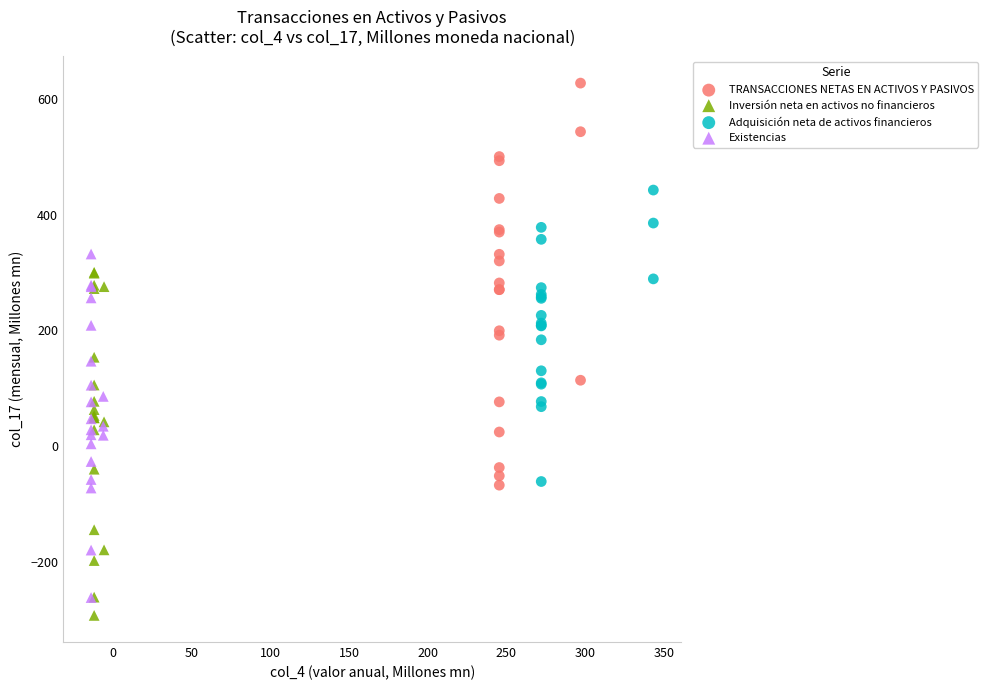

Which series reaches the maximum Y coordinate?

TRANSACCIONES NETAS EN ACTIVOS Y PASIVOS